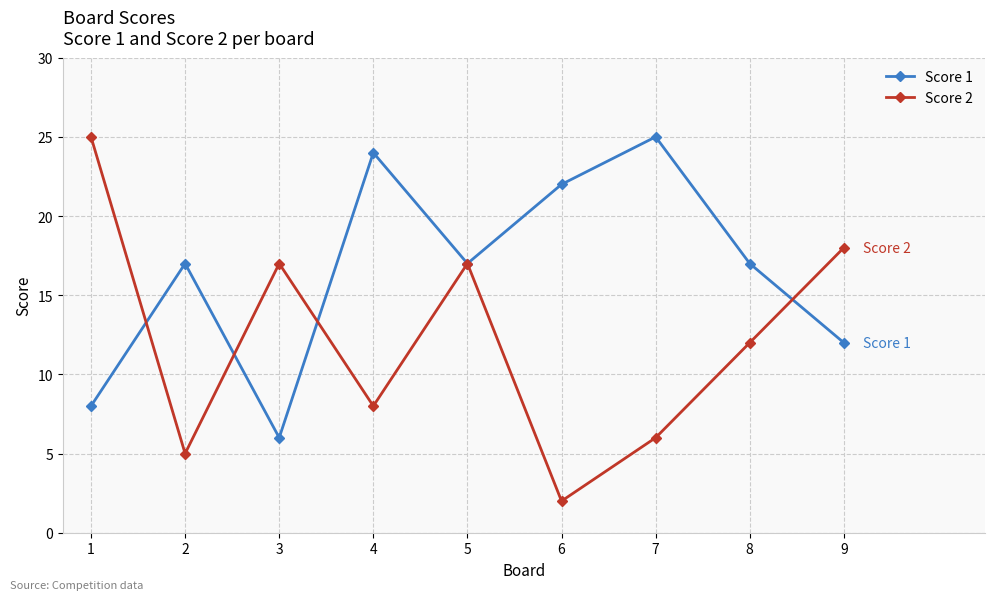

What is the sum of the Score 2 values at 7 and 4?

14